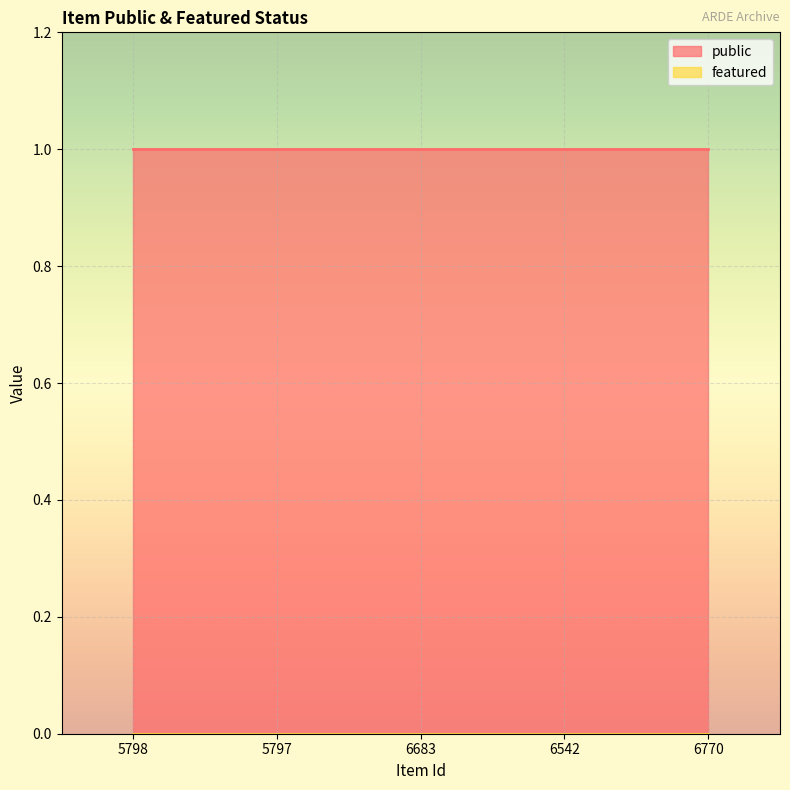

What are all the series names shown in the legend?

public, featured